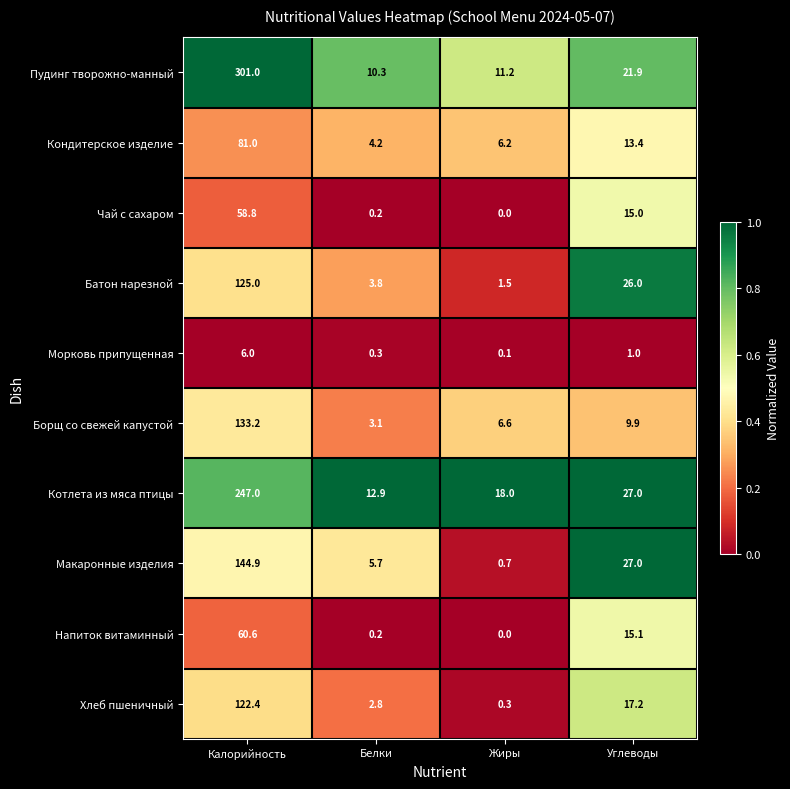

What is the sum of all Кондитерское изделие values?

104.8